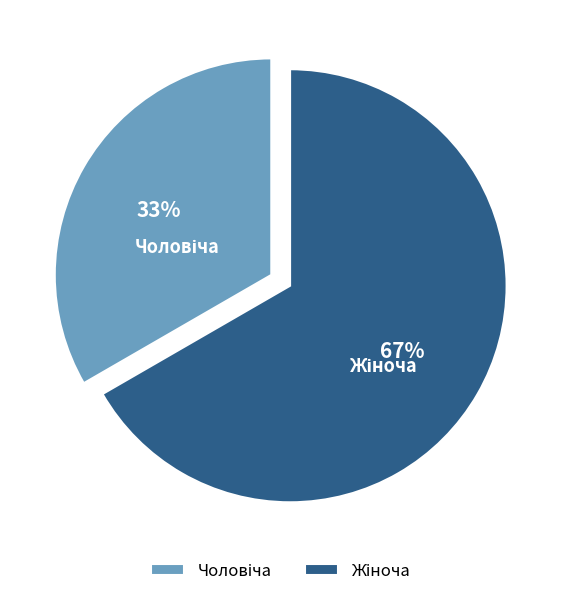

Is there a majority slice in this chart?

Yes